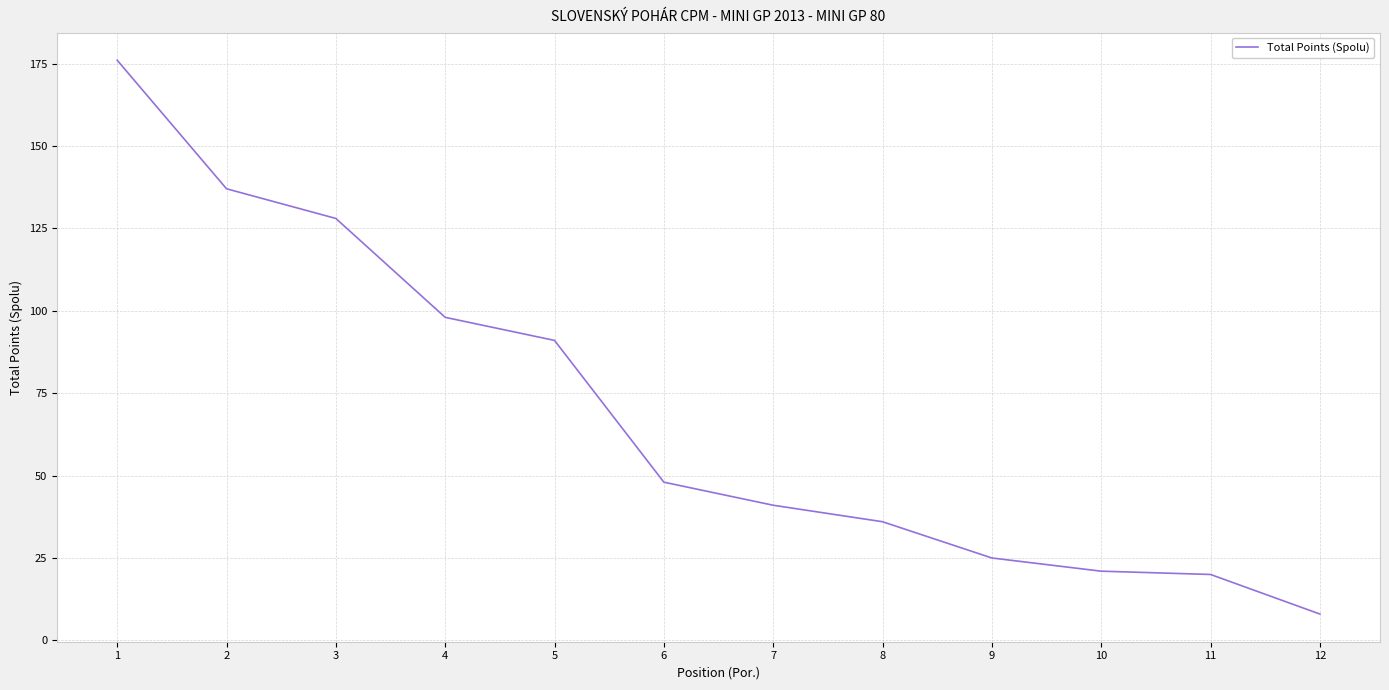

At which label is the value closest to 92?

5